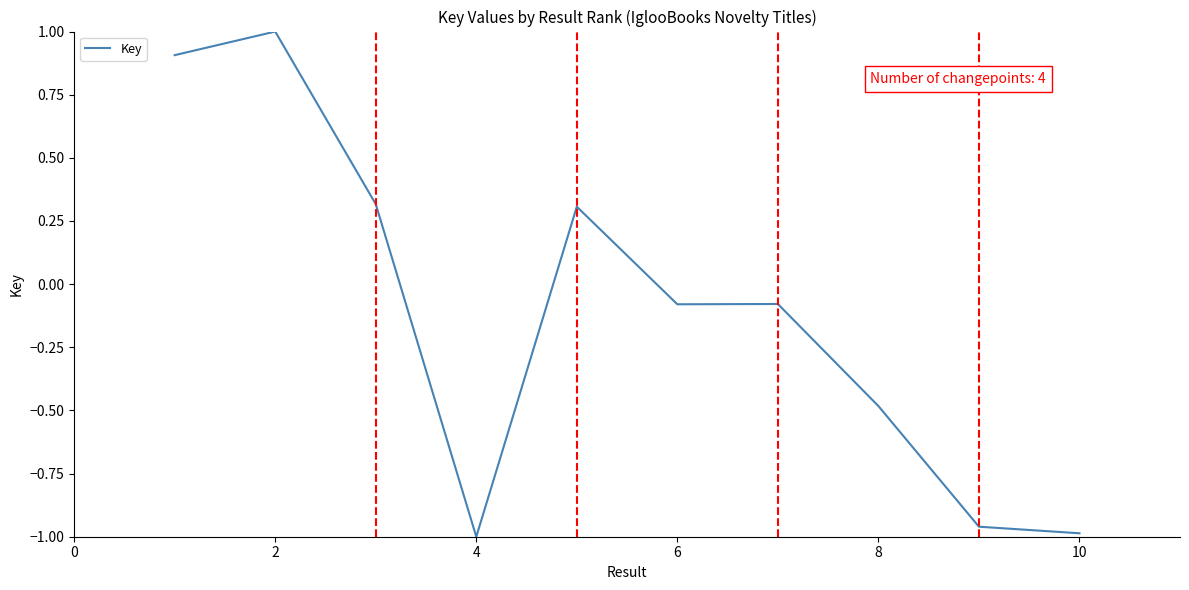

What is the difference between the maximum and minimum values?

2.0